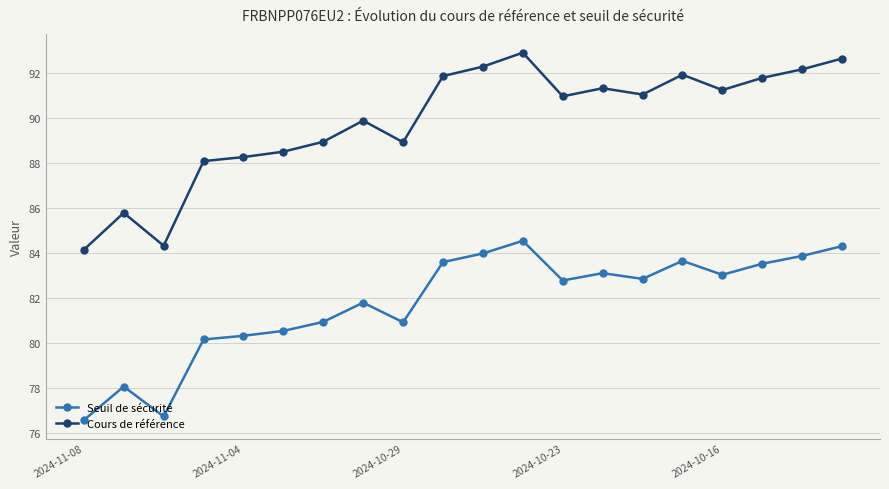

What are all the series names shown in the legend?

Seuil de sécurité, Cours de référence